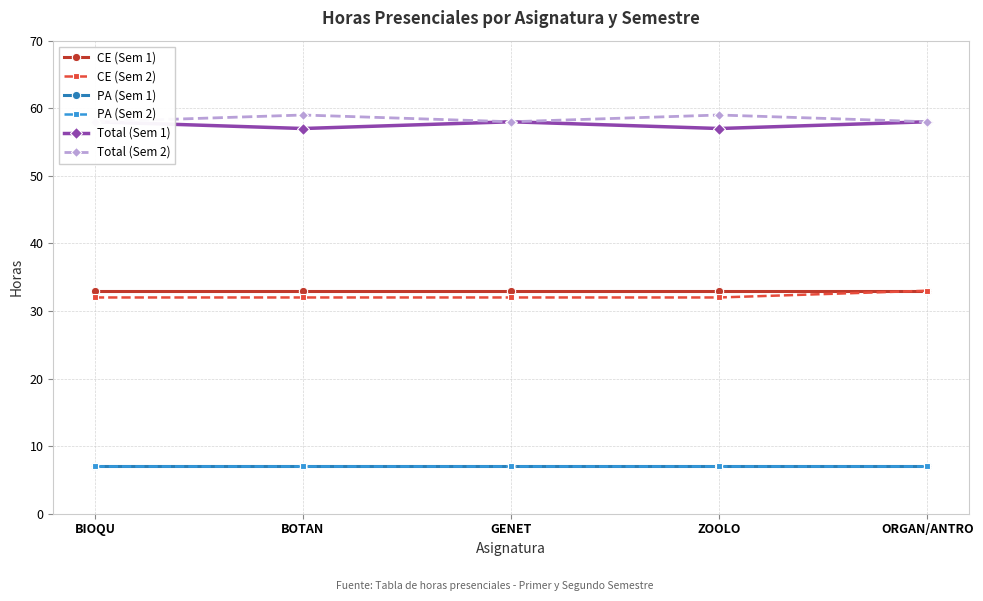

What is the label of the 3rd point from the right?

GENET